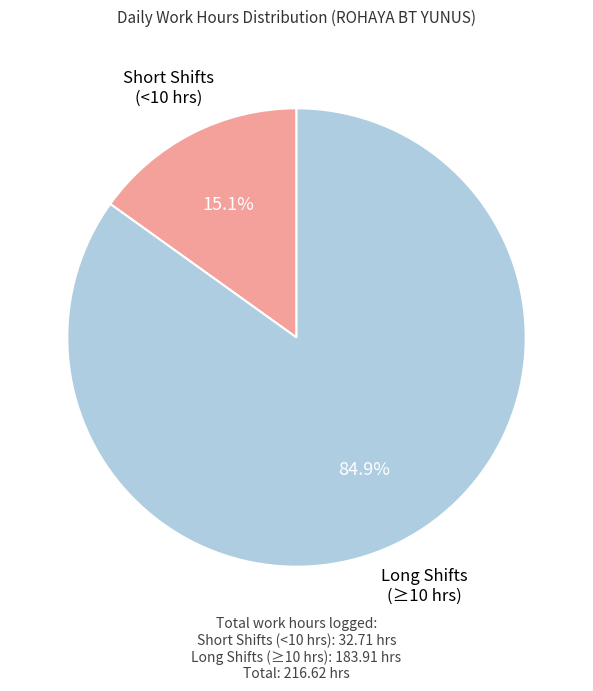

How many slices are in this pie chart?

2